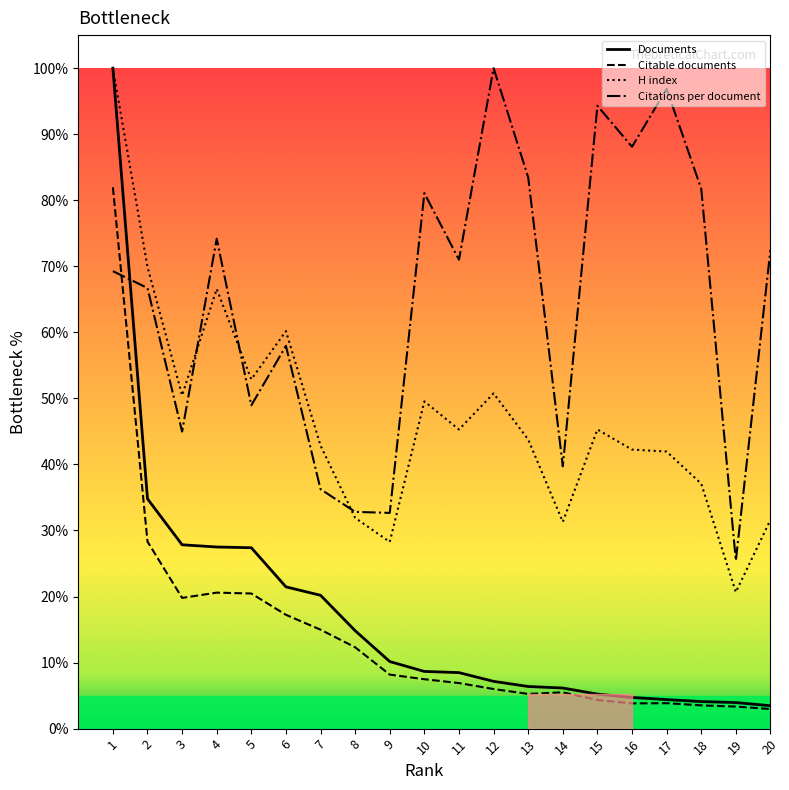

What are all the series names shown in the legend?

Documents, Citable documents, H index, Citations per document